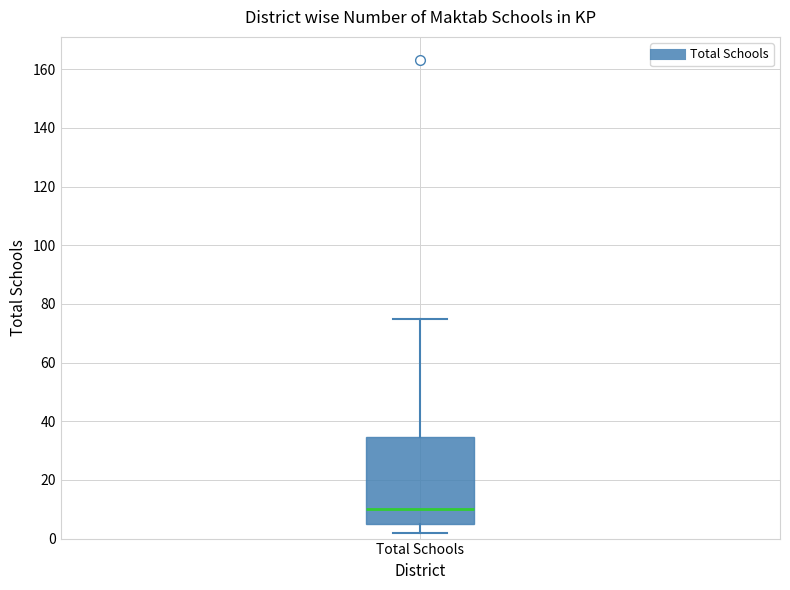

Read this box plot against the y-axis: the position of the median line, the range covered by the box, and the ends of both whiskers. The values are not printed on the chart, so give them approximately, as read against the axis.

median 10, box 6 to 34, whiskers 2 to 76